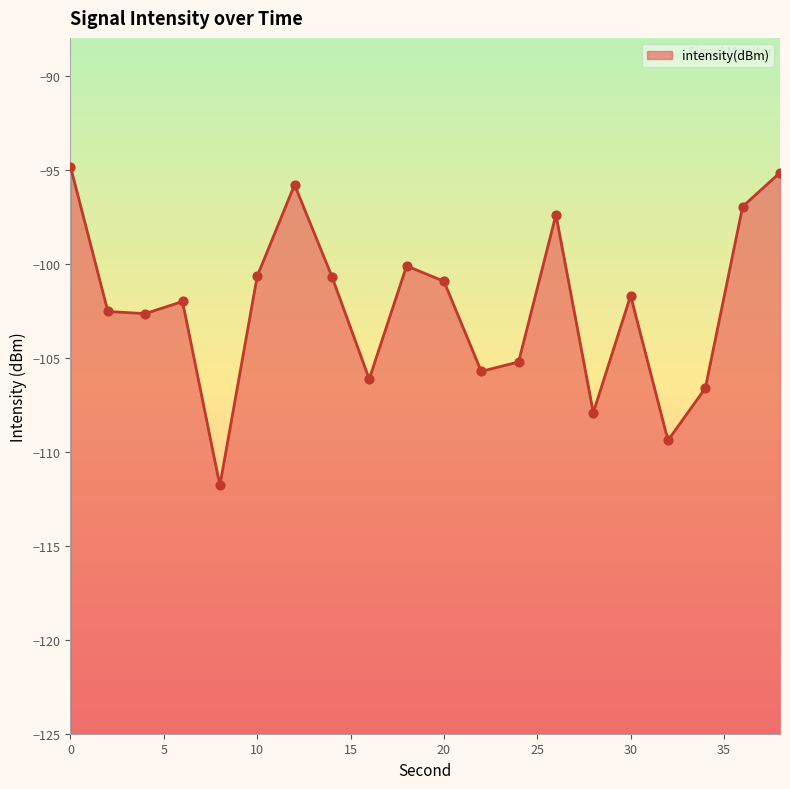

Between 26 and 8, which is larger?

26